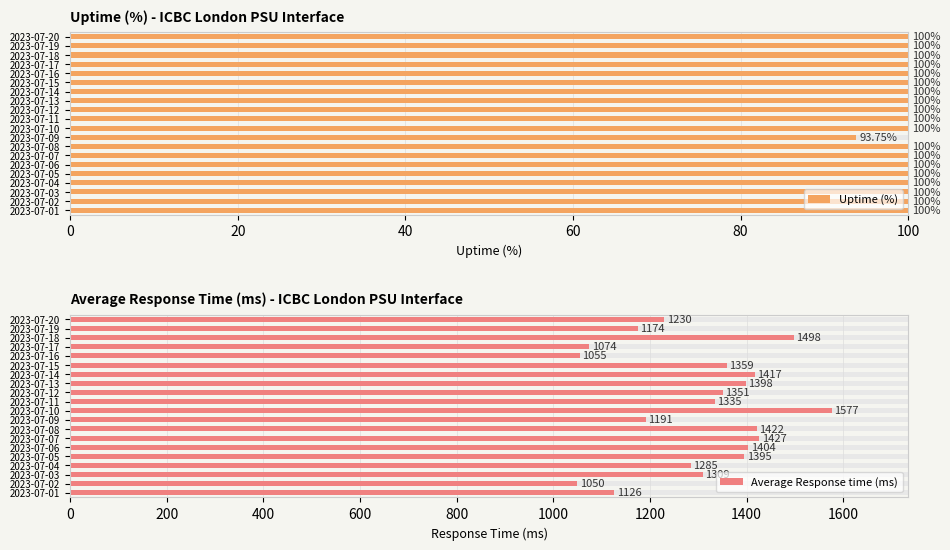

What is the value of the Average Response time (ms) bar at the 15th from the left?

1359.5